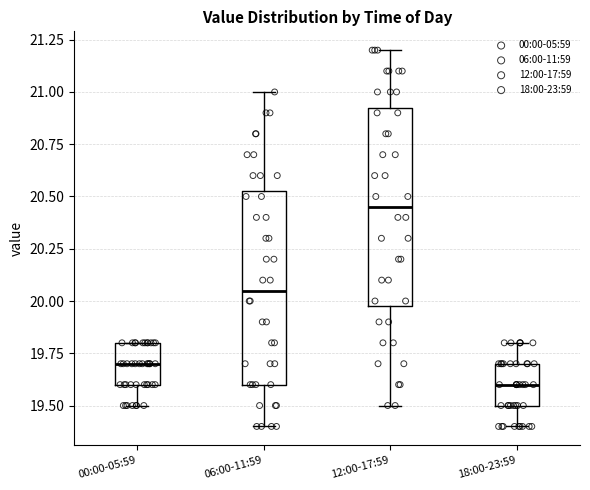

Reading left to right, read every box against the y-axis: the position of its median line, the range the box covers, and the ends of its whiskers. The values are not printed on the chart, so give them approximately, as read against the axis.

00:00-05:59: median 19.70, box 19.60 to 19.80, whiskers 19.50 to 19.80
06:00-11:59: median 20.05, box 19.60 to 20.55, whiskers 19.40 to 21.00
12:00-17:59: median 20.45, box 20.00 to 20.95, whiskers 19.50 to 21.20
18:00-23:59: median 19.60, box 19.50 to 19.70, whiskers 19.40 to 19.80